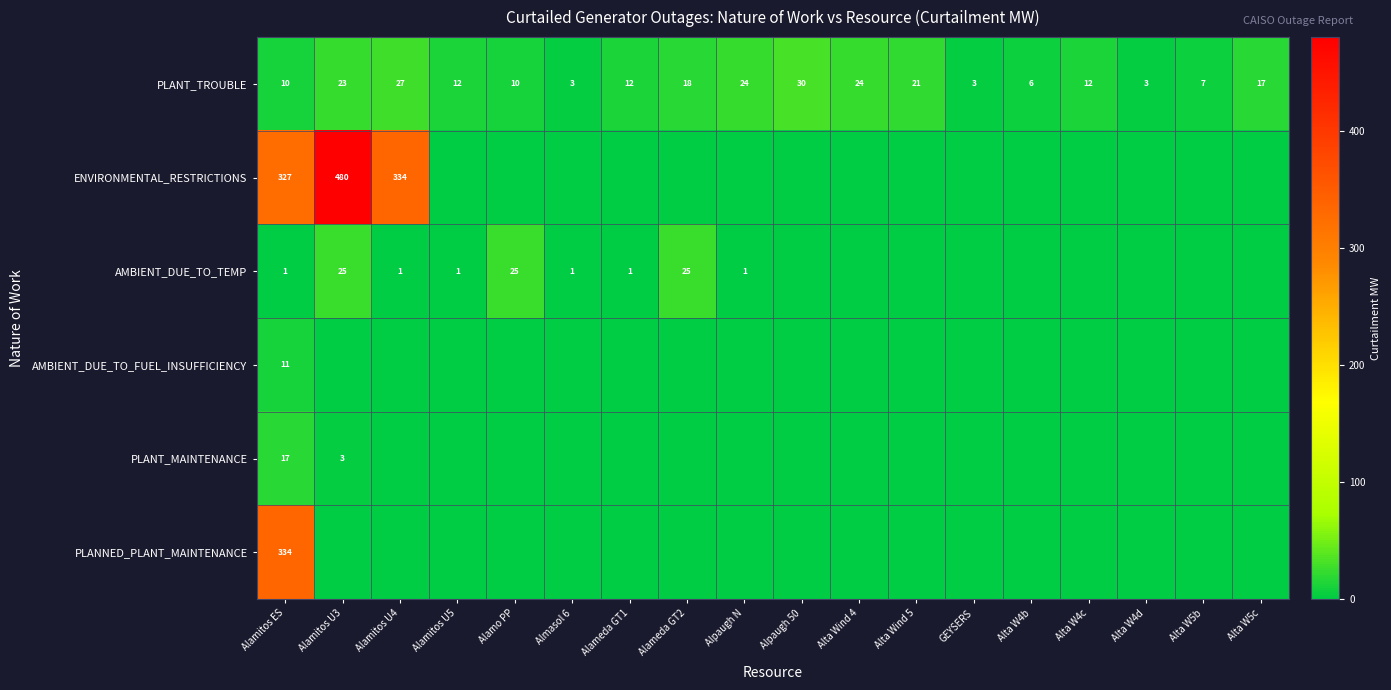

What is the difference between the second highest and minimum values in the PLANT_TROUBLE series?

24